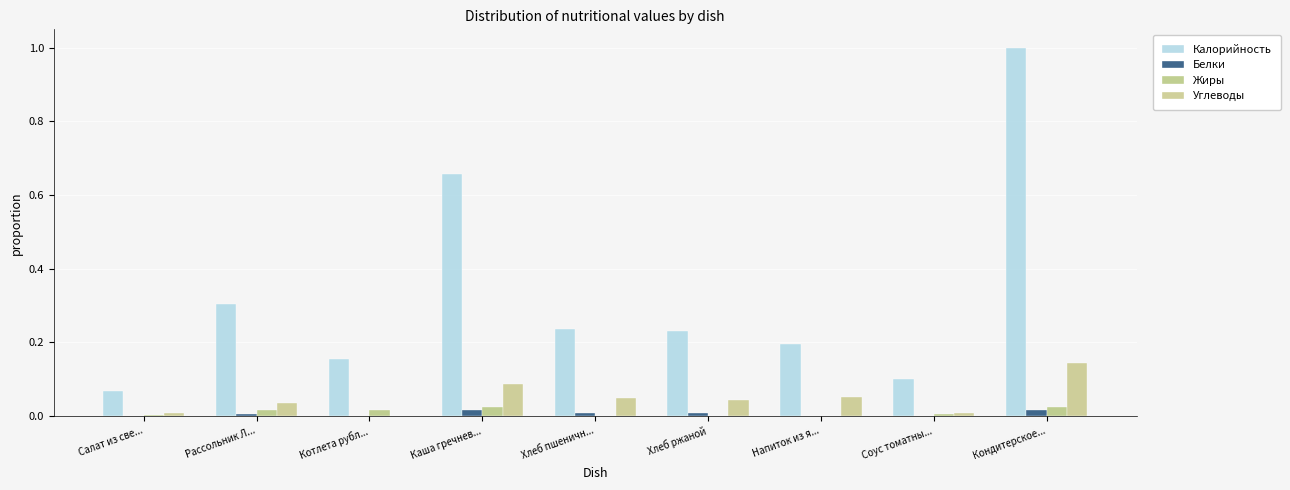

What is the greatest value displayed?

1.0